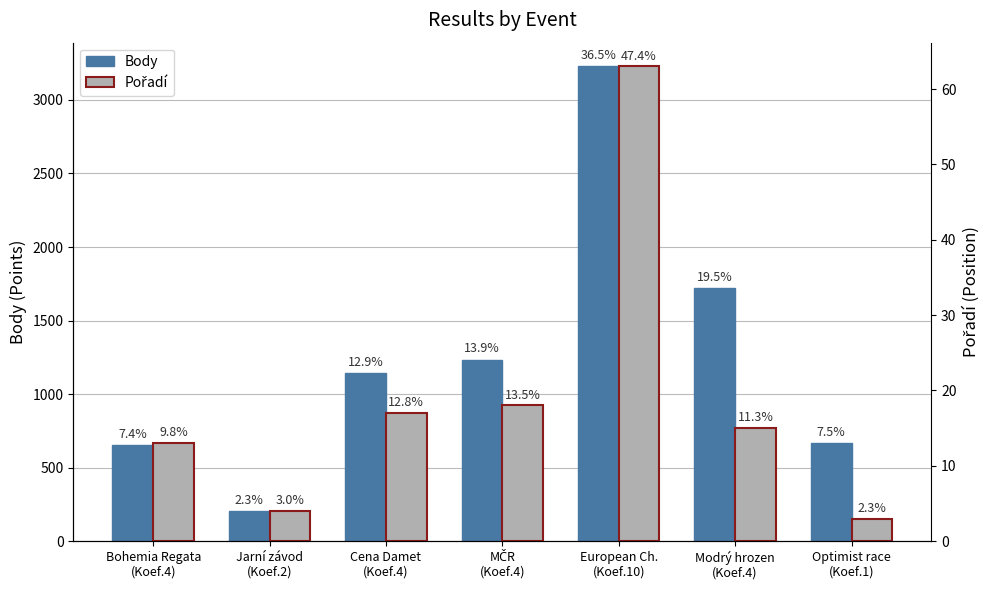

At which category does the chart reach its peak across all series?

European Ch.
(Koef.10)